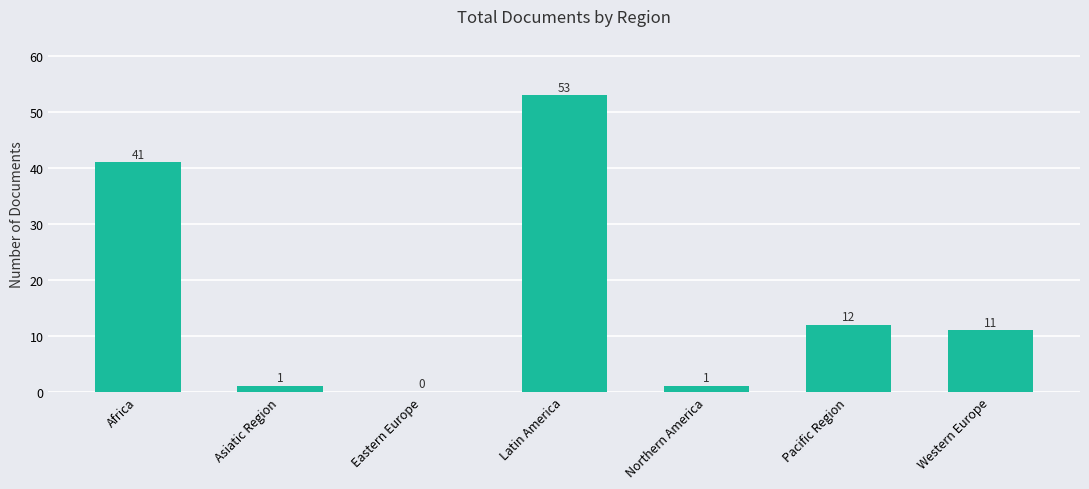

The chart shows a value of 1 at Northern America. True or false?

True